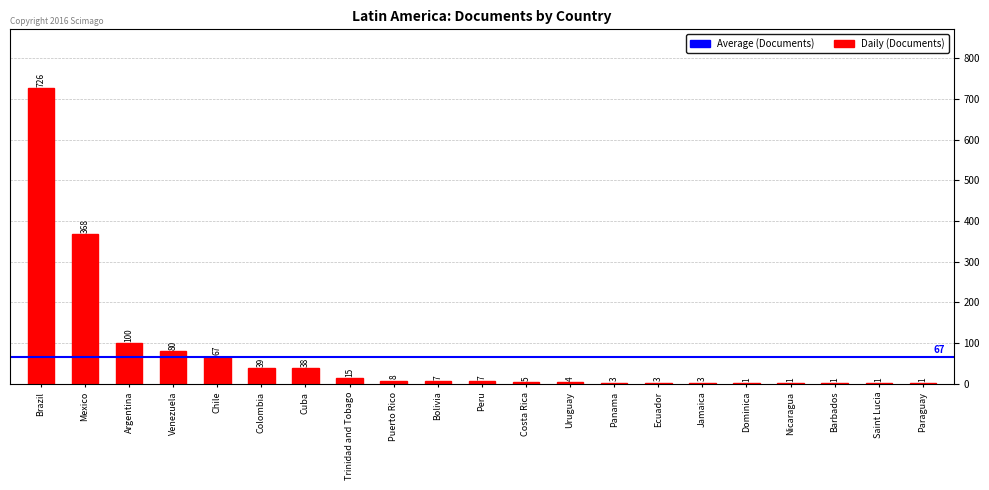

What is the average value?

70